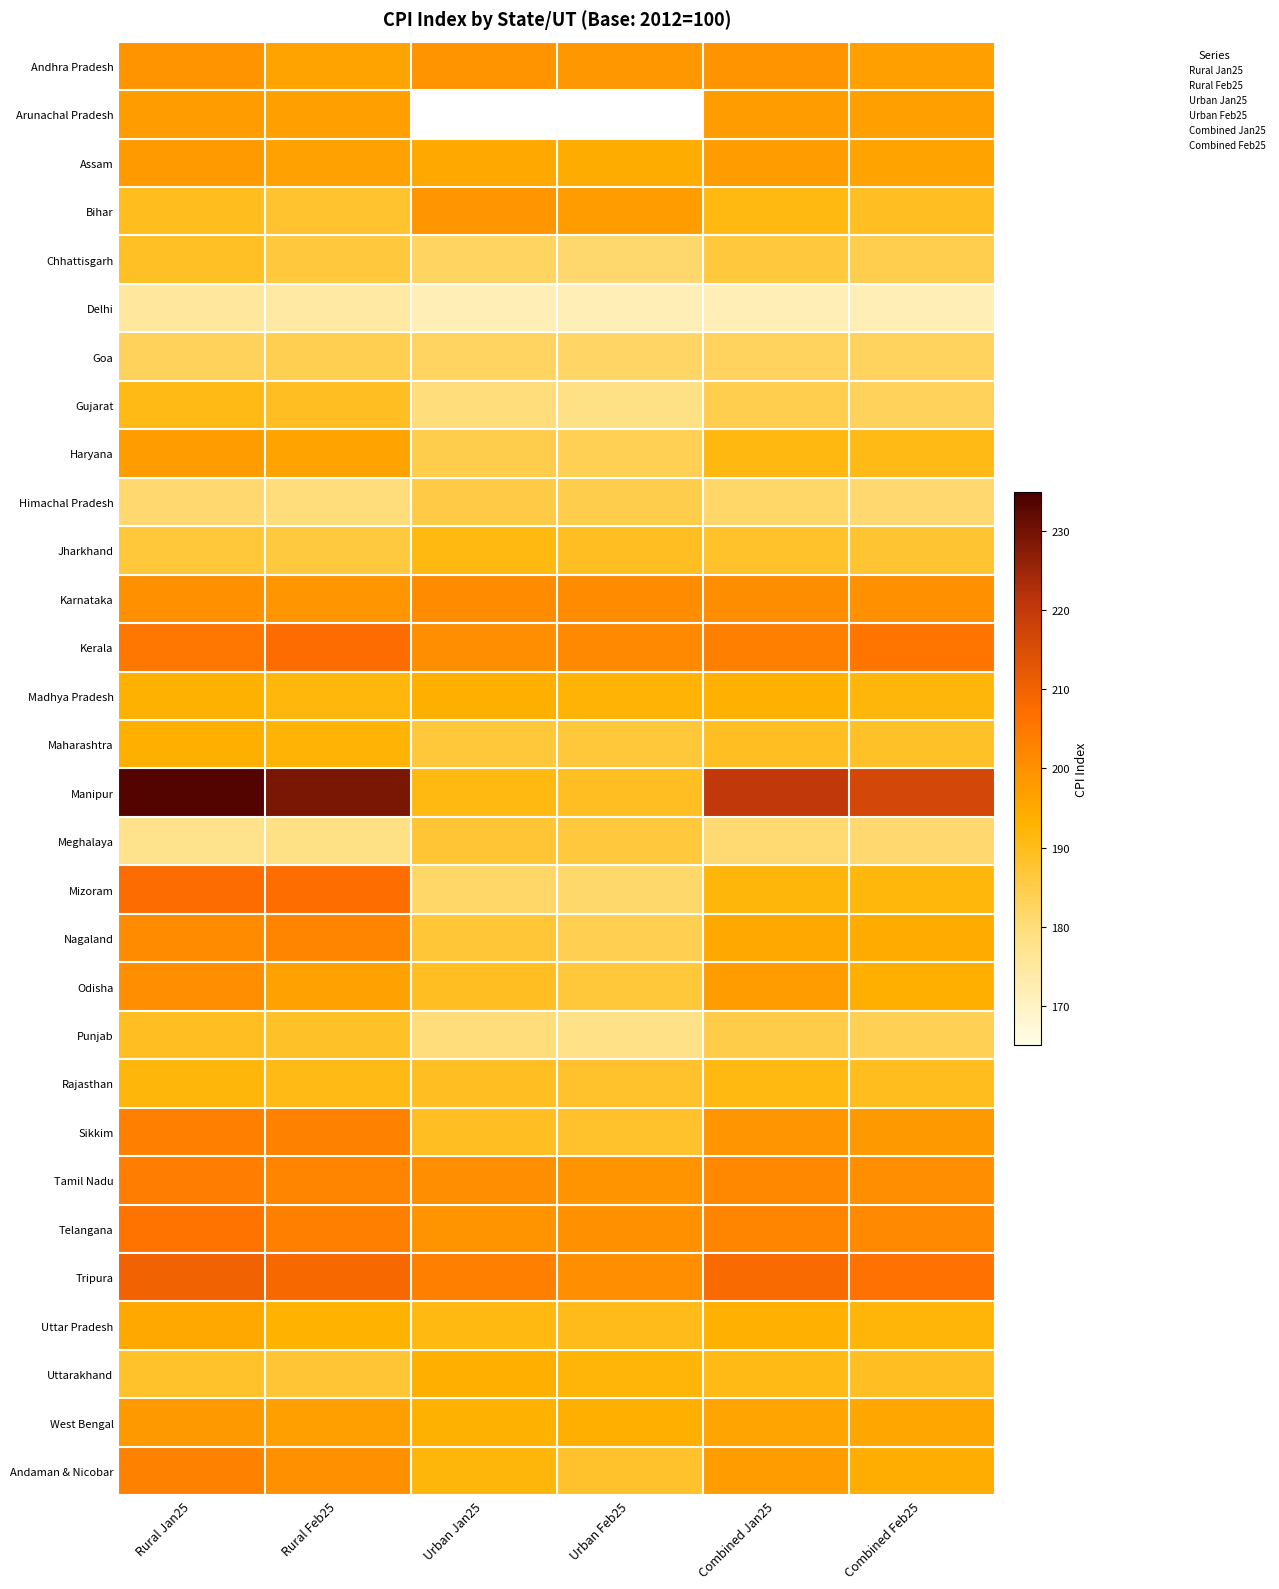

The value of Chhattisgarh at Rural Jan25 is 70.4. True or false?

False